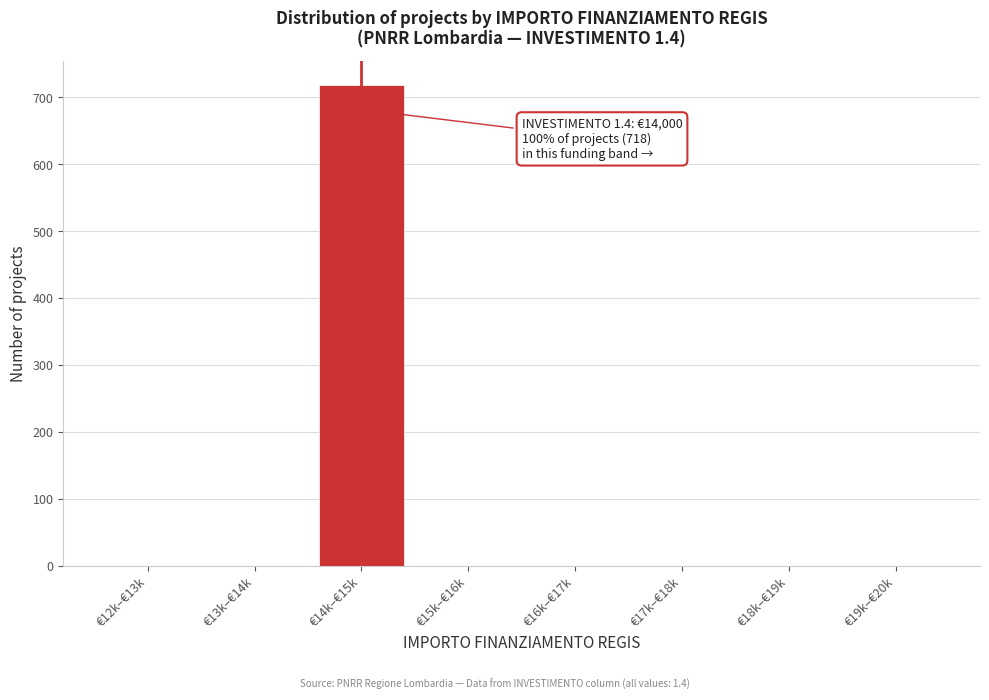

The value at €16k–€17k is 0. True or false?

True